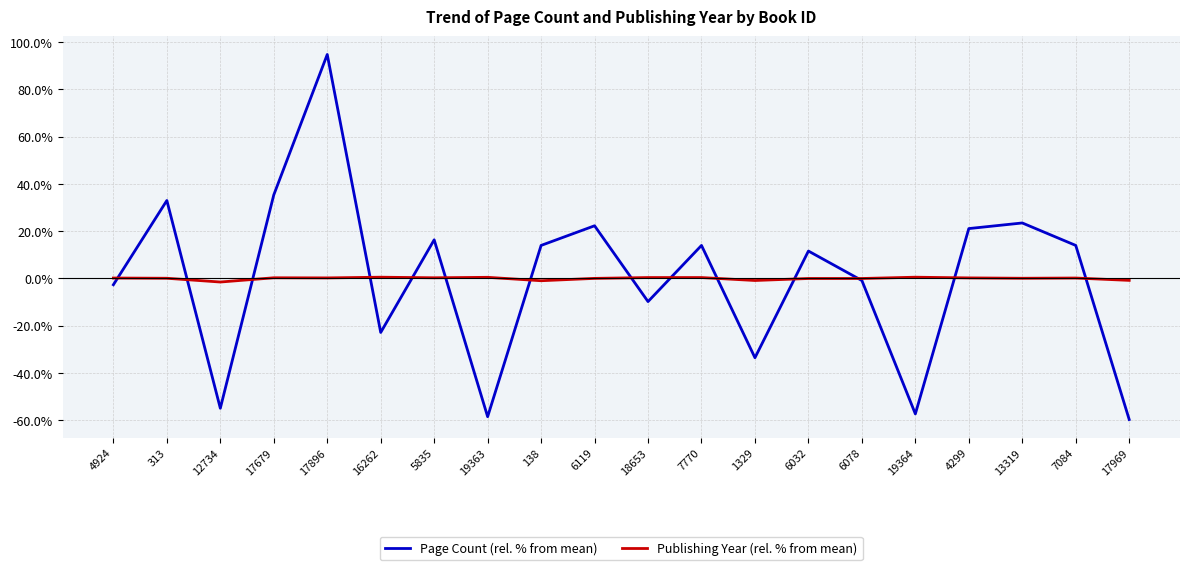

What is the difference between the highest and lowest values at 17679?

35.1